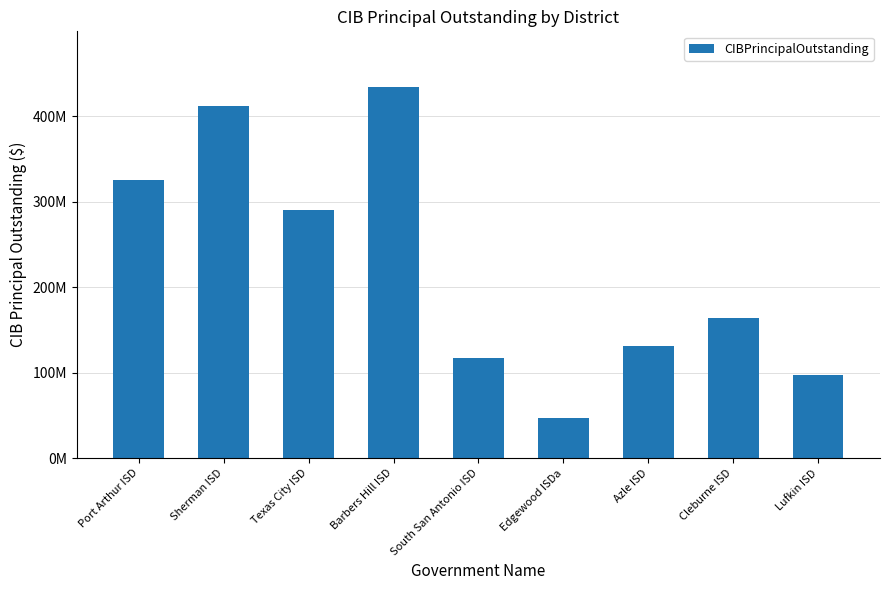

Reading right to left, list all the values displayed in this chart.

Lufkin ISD=97570000	Cleburne ISD=163595000	Azle ISD=131490000	Edgewood ISDa=46625000	South San Antonio ISD=116757000	Barbers Hill ISD=434325000	Texas City ISD=290895000	Sherman ISD=412495000	Port Arthur ISD=324990000